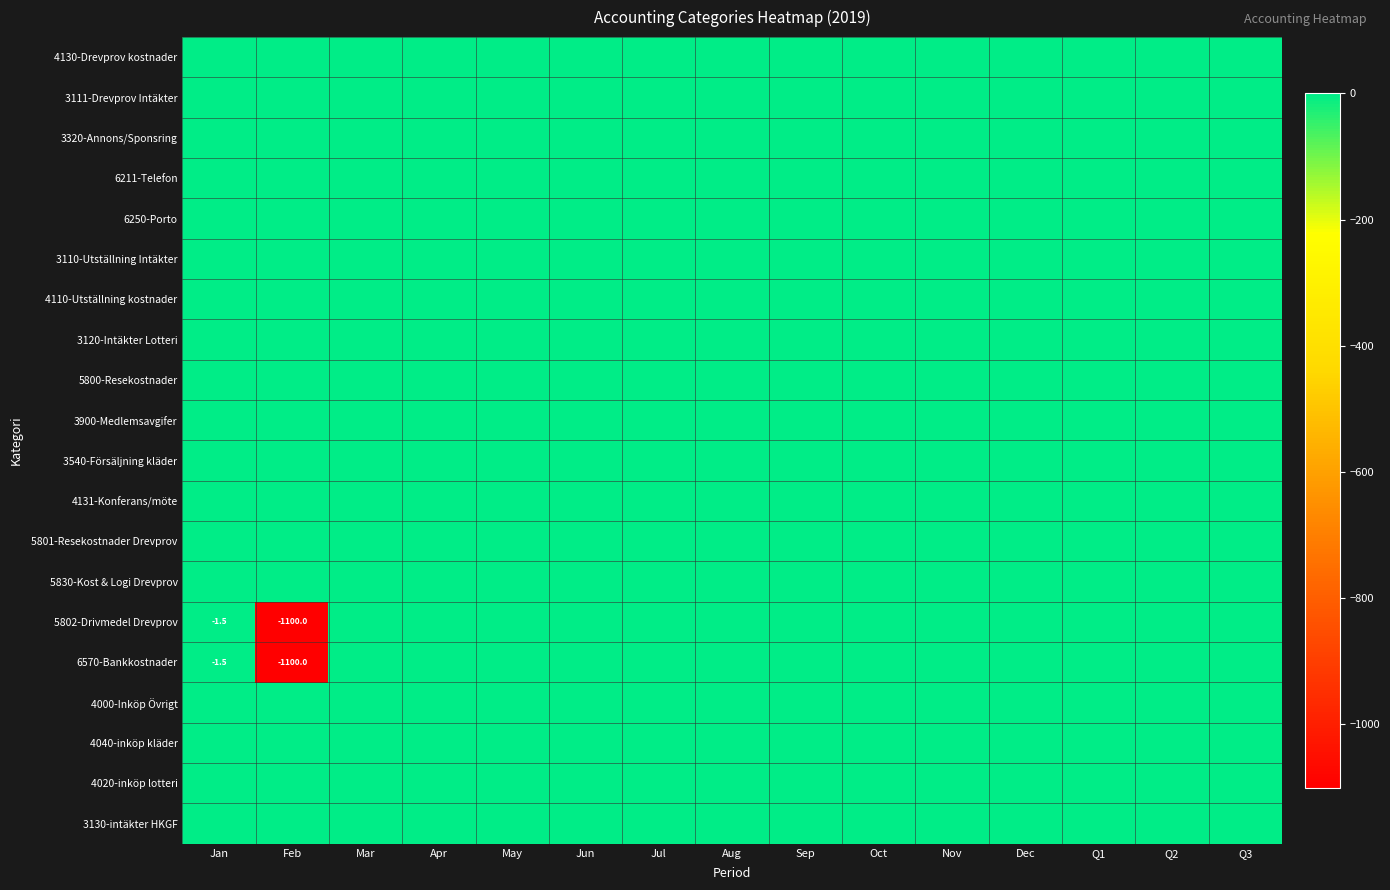

At how many categories does at least one series exceed -246?

15